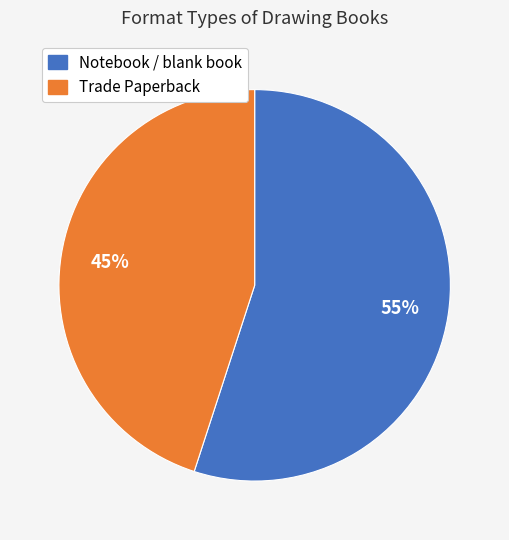

To the nearest percent, what is the difference between the largest and smallest slice percentages?

10%